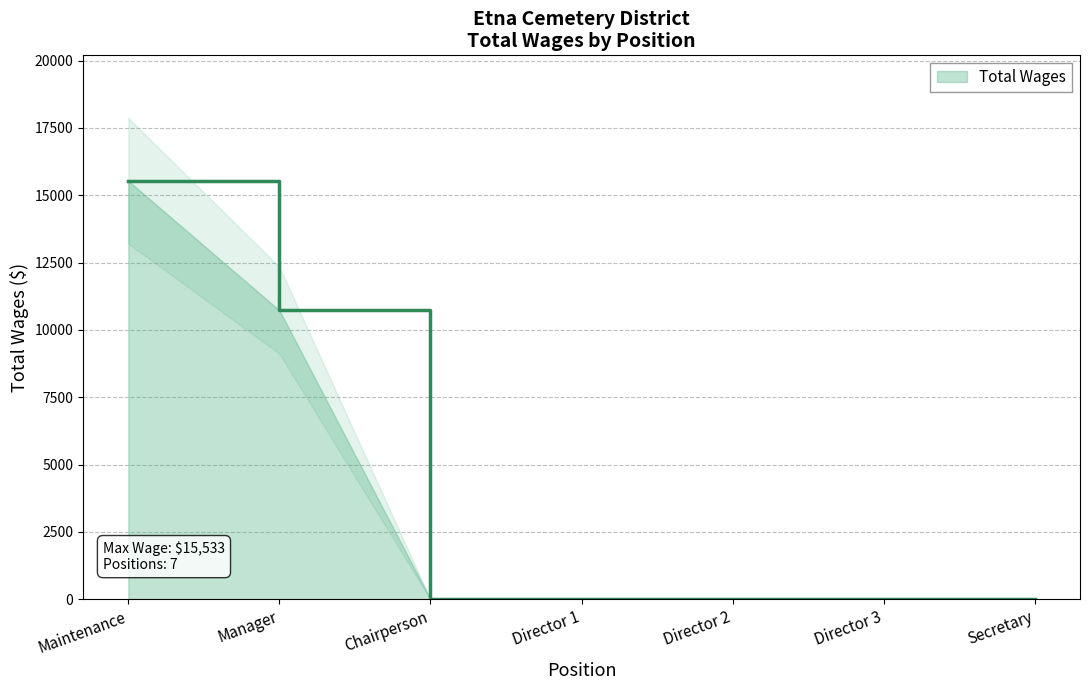

True or false: Total Wages has a value of 15533 at Maintenance.

True